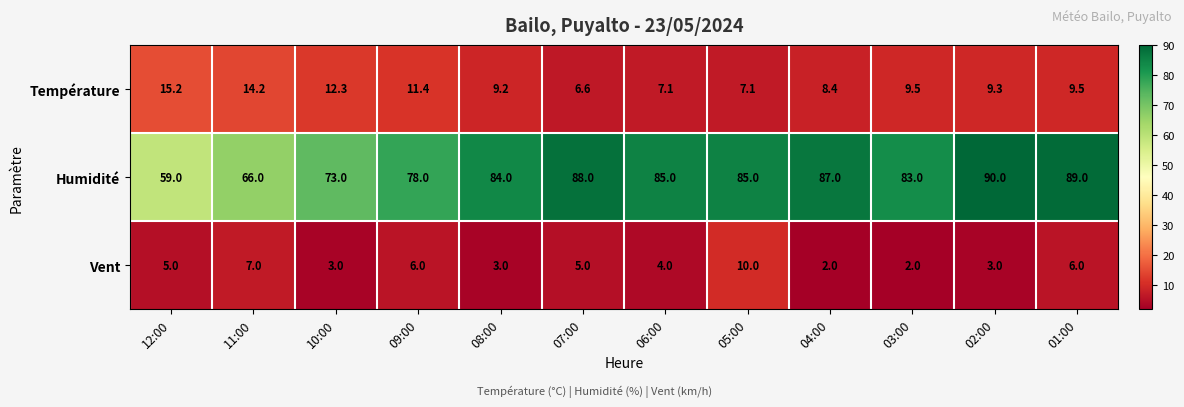

At 10:00, list the series in order from smallest to largest.

Vent, Température, Humidité